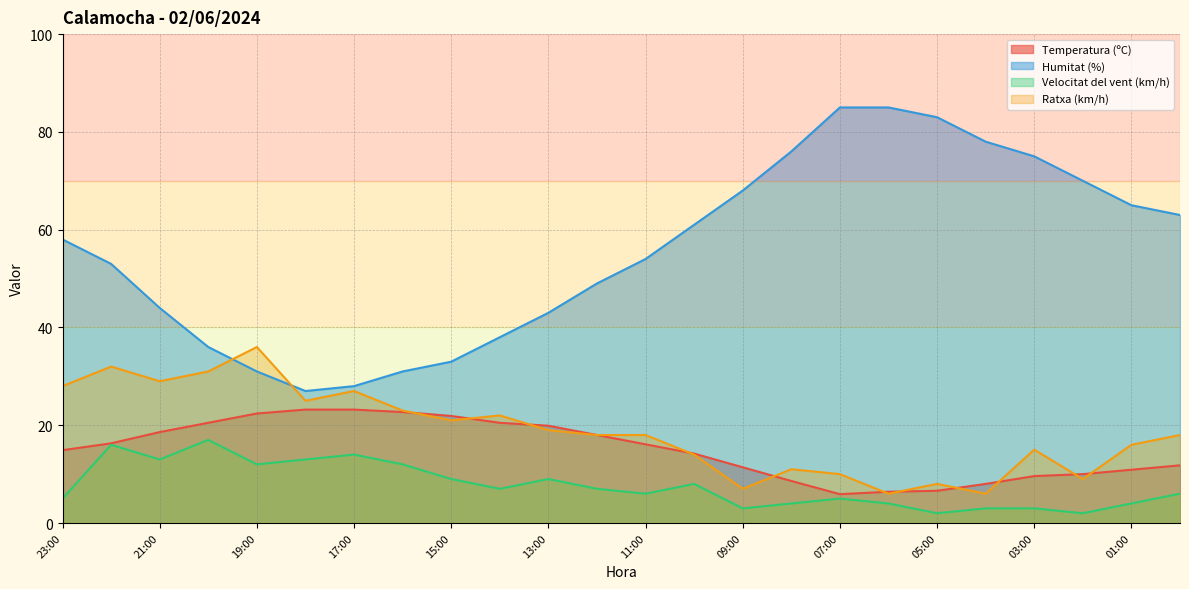

Where is Velocitat del vent (km/h) nearest to the value 9?

15:00